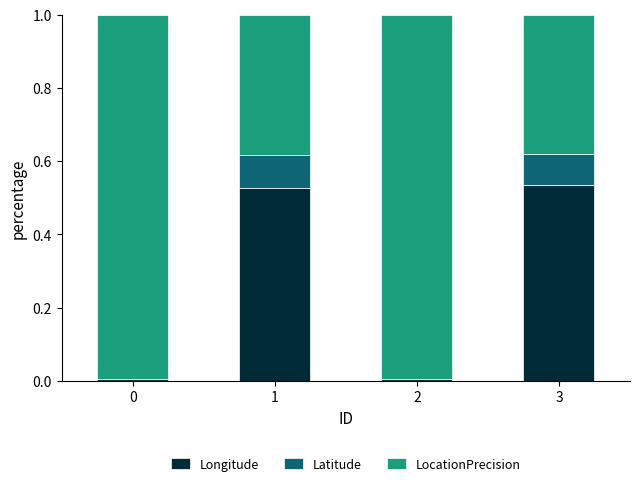

What is the sum of all Longitude values?

1.1